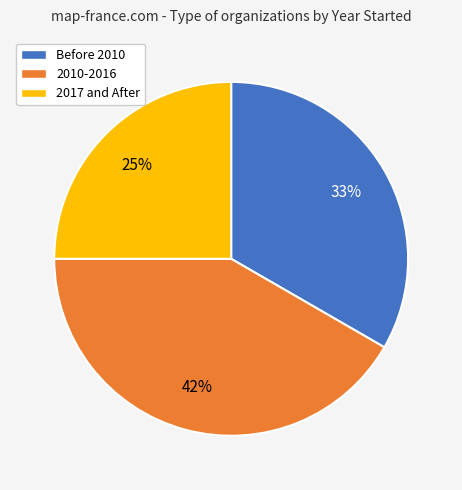

Does any single category account for the majority?

No